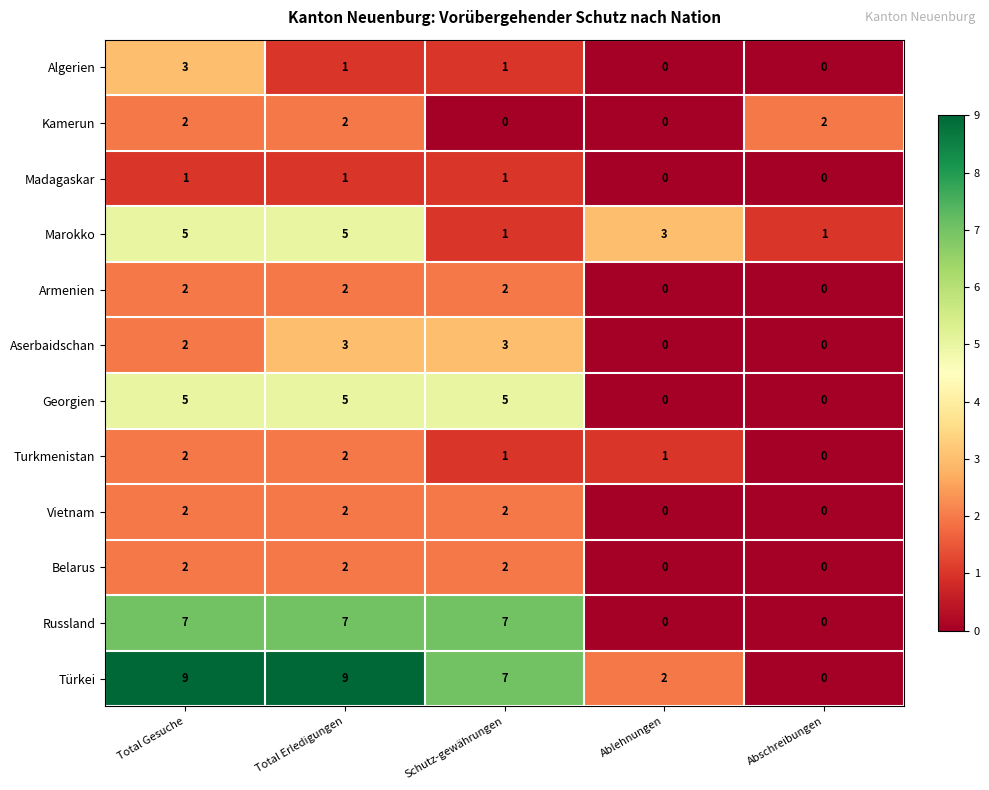

True or false: Vietnam has a value of -1 at Abschreibungen.

False